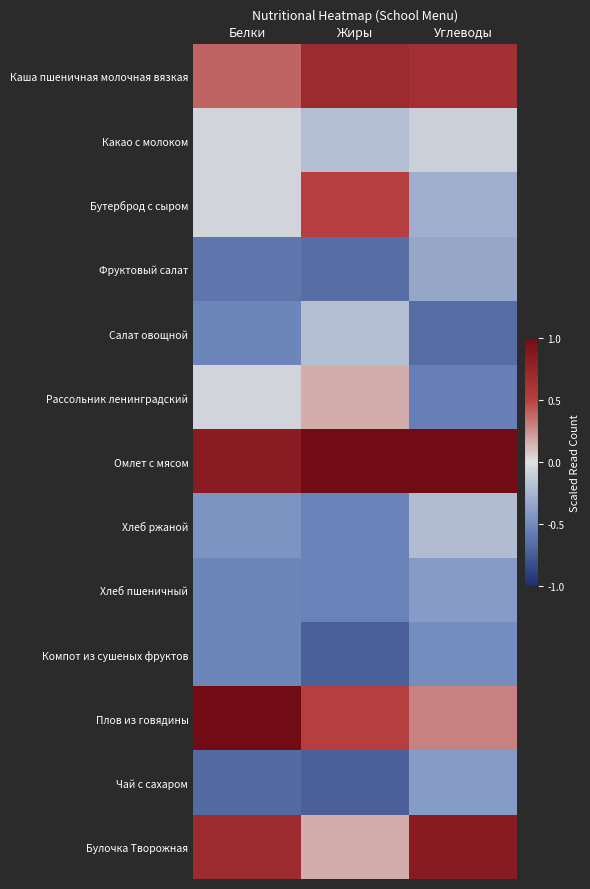

At which category does the chart reach its minimum across all series?

Жиры